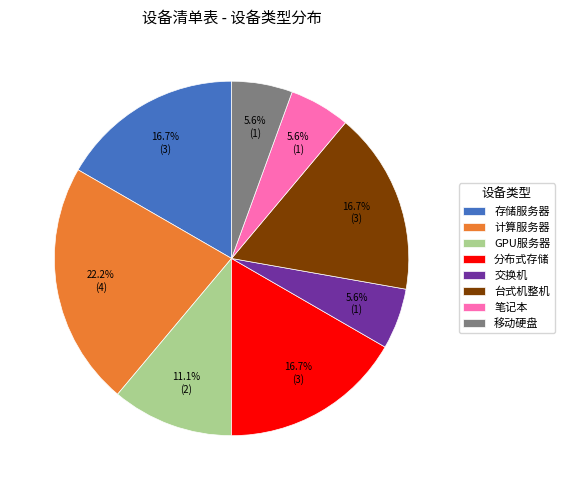

Is there any slice that represents more than half of the pie?

No